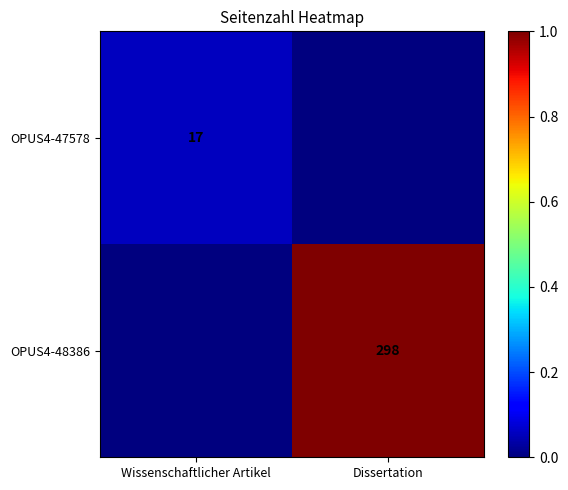

At which category is the sum across all series the highest?

Dissertation